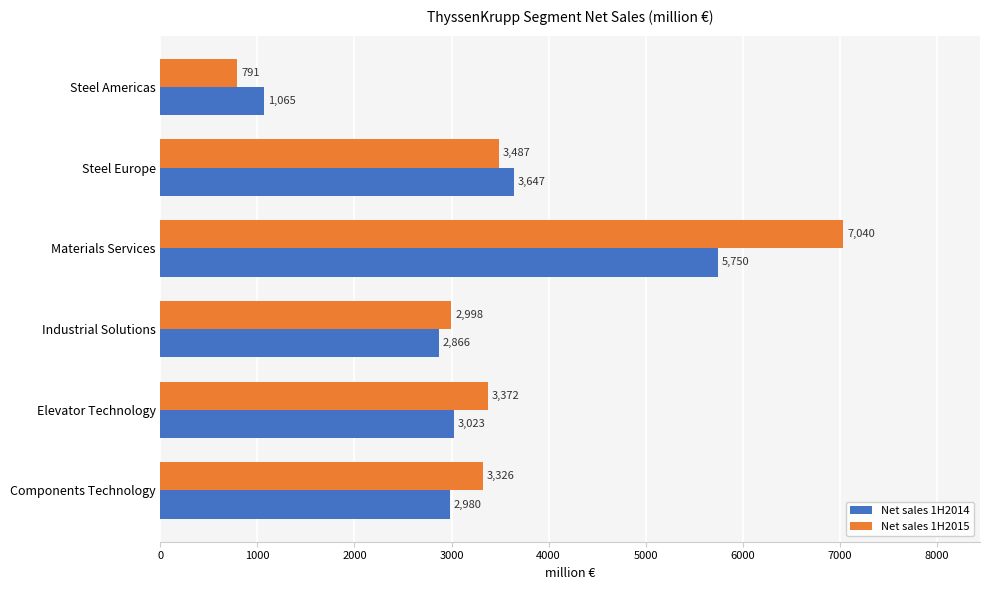

What are all the series names shown in the legend?

Net sales 1H2014, Net sales 1H2015